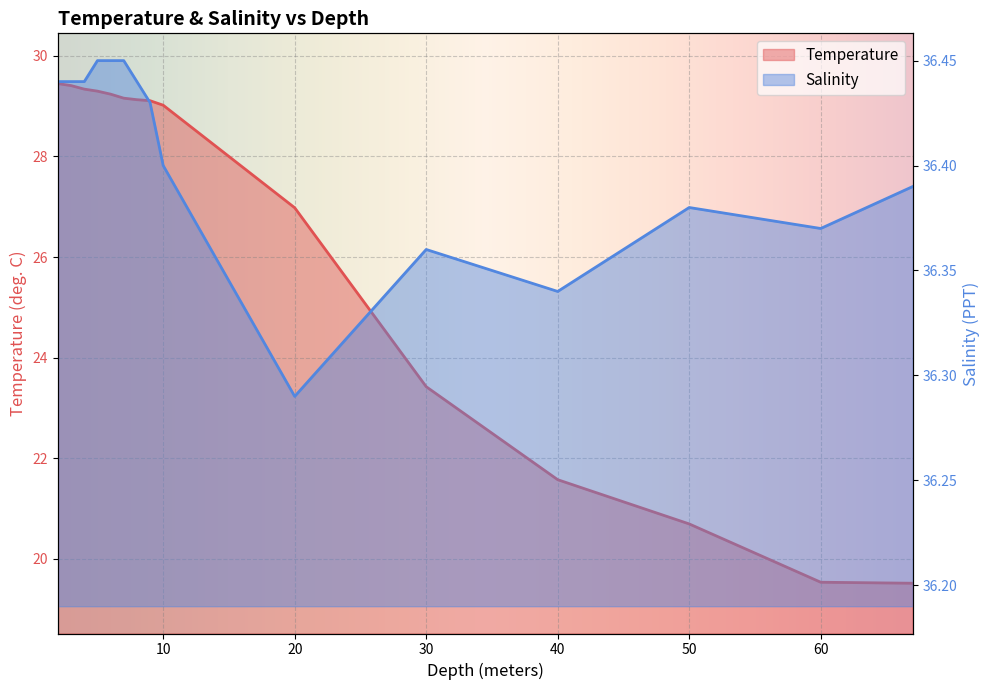

What is the approximate value of Salinity at 6.0?

36.5